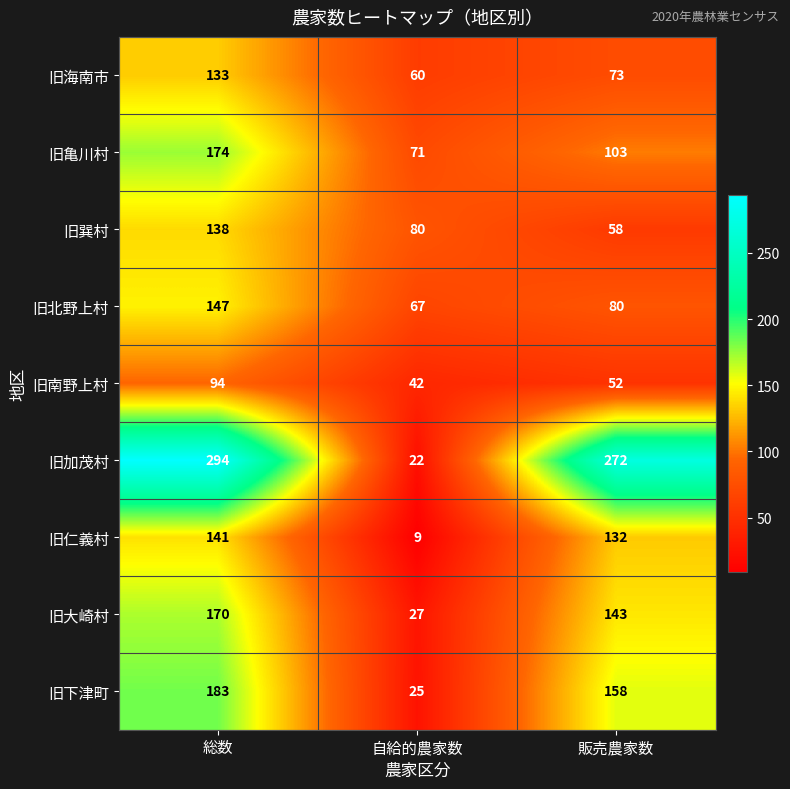

At which category is the sum across all series the highest?

総数